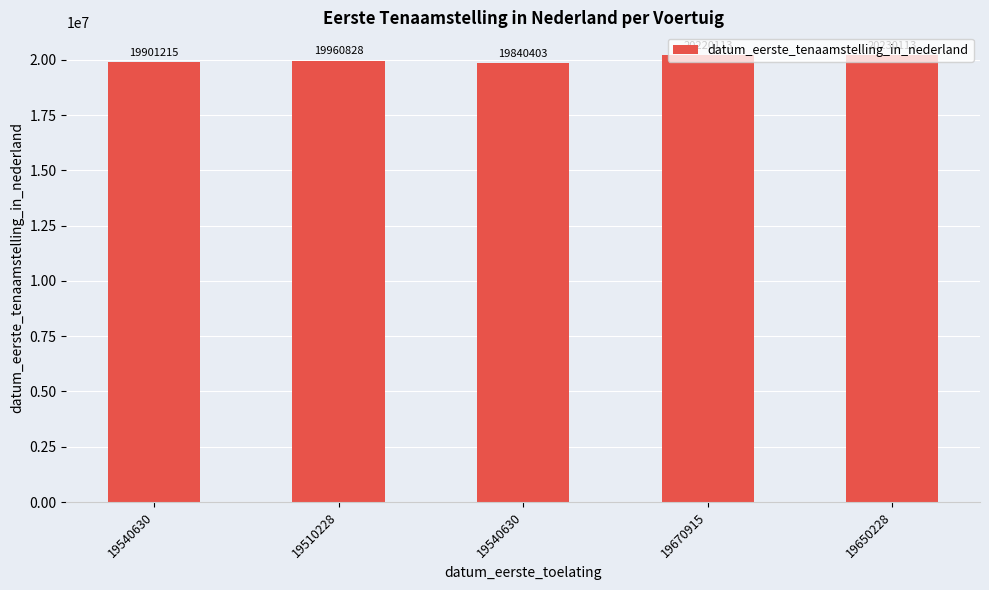

What is the average value?

20030534